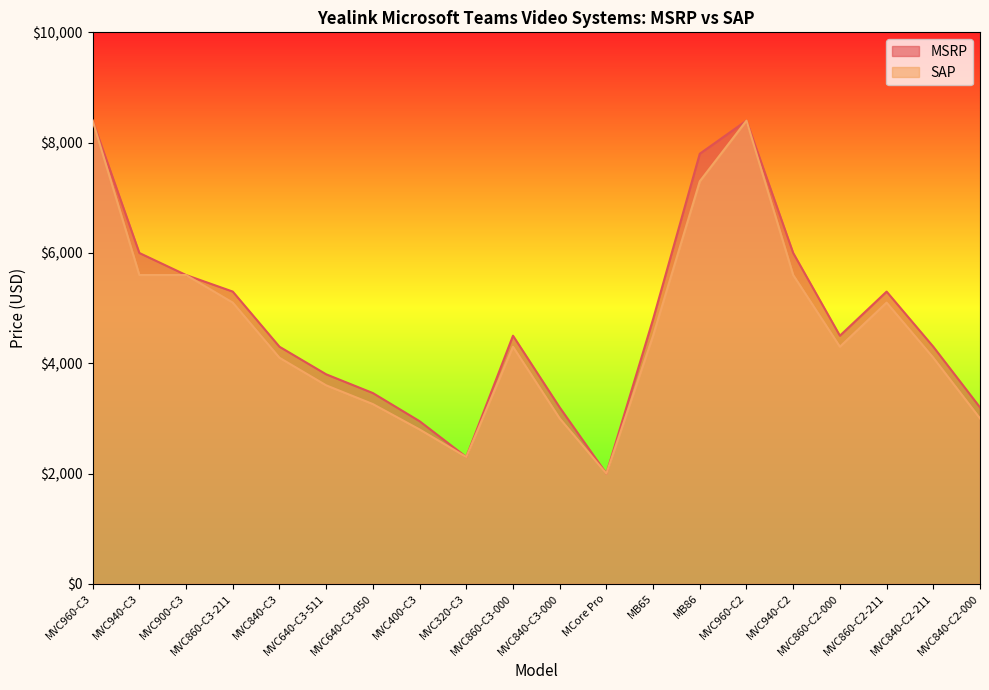

True or false: SAP and MSRP cross at least once.

False